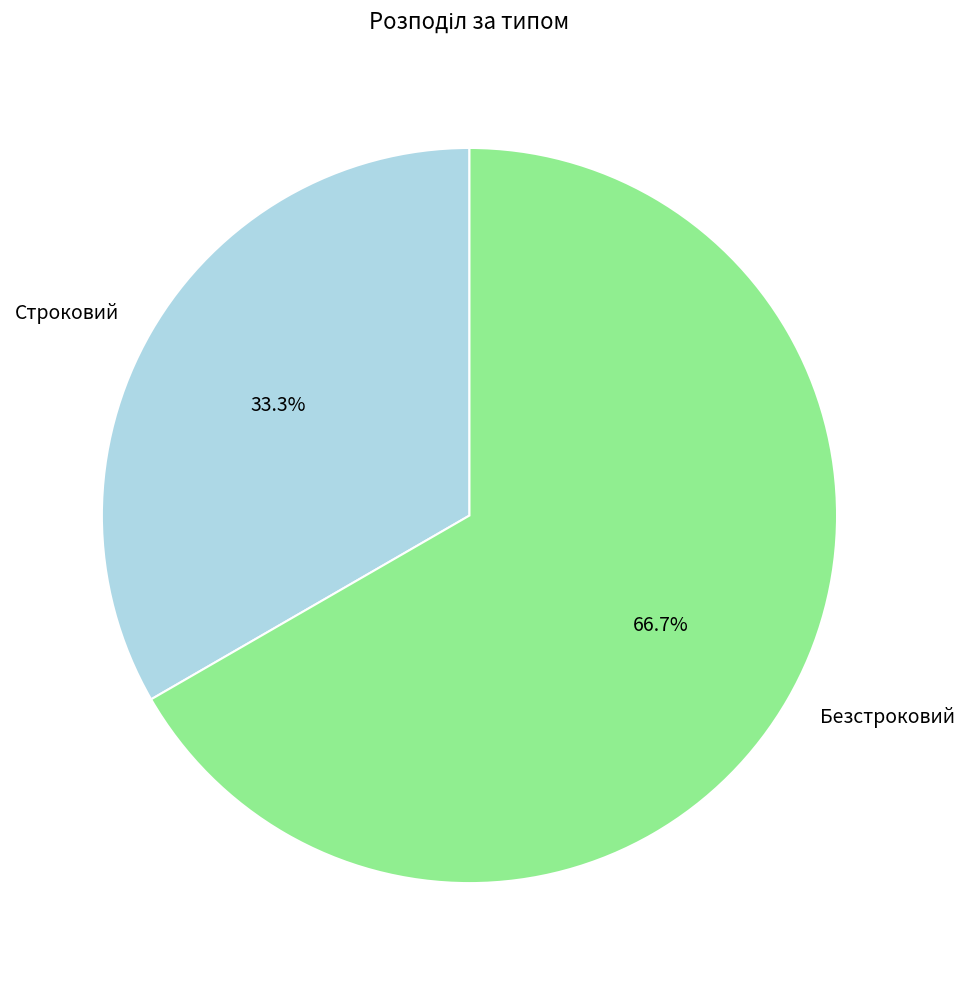

To the nearest percent, what portion does Строковий represent?

33%